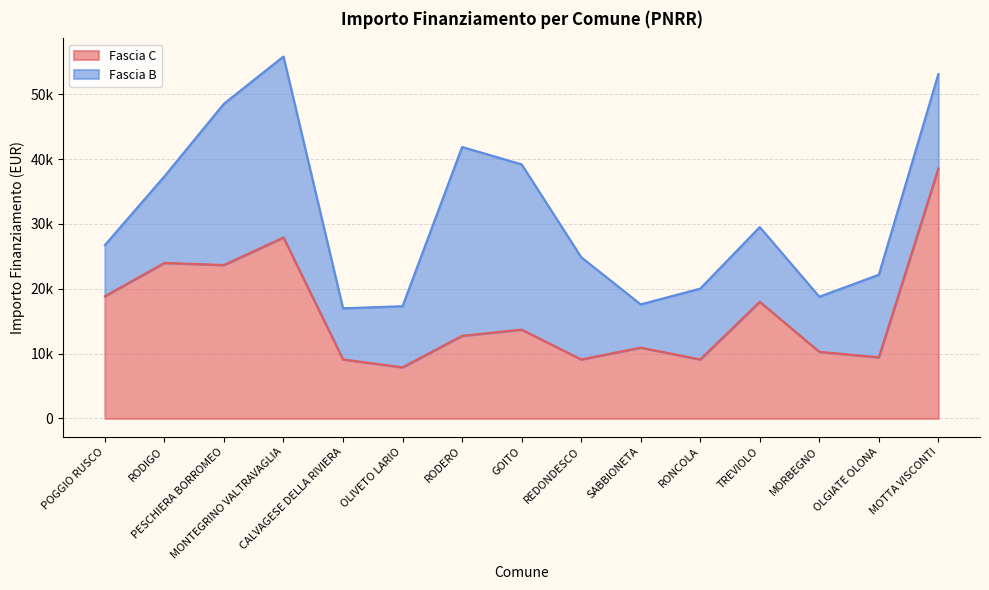

What is the label of the 4th point from the right?

TREVIOLO